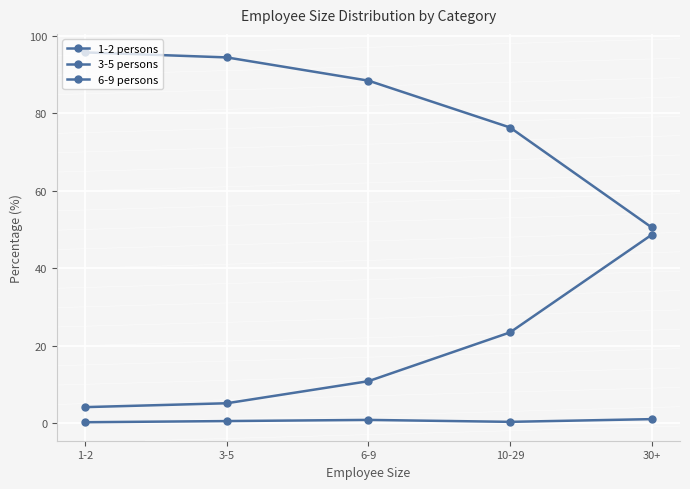

What is the label of the 1st point from the right?

30+